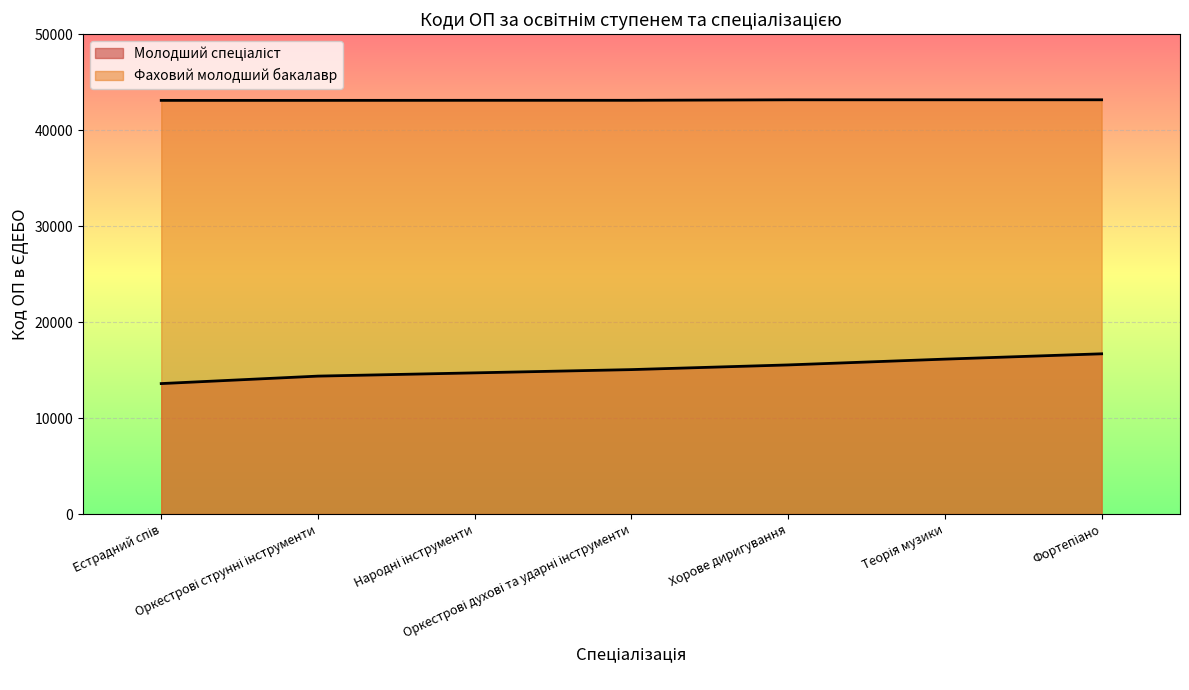

Count the Молодший спеціаліст values in the range 14372 to 16142.

5